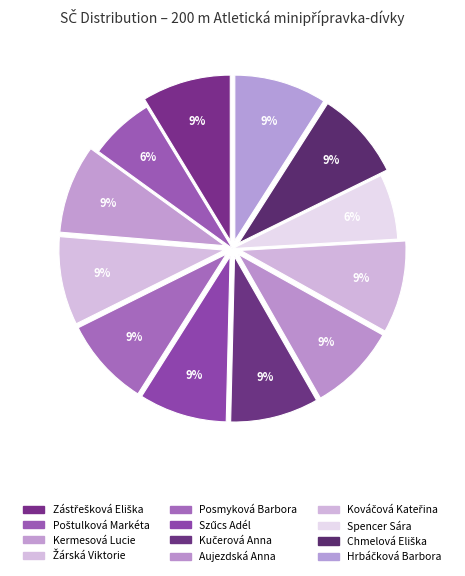

How many slices are in this pie chart?

12